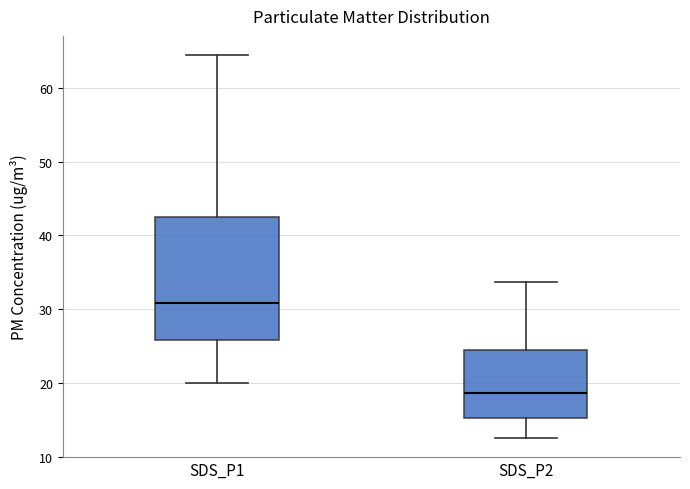

Reading left to right, transcribe this box plot: for each box, give where its median line is, the range the box spans, and where its two whiskers end, as read against the y-axis. The values are not printed on the chart, so give them approximately, as read against the axis.

SDS_P1: median 31, box 26 to 42, whiskers 20 to 64
SDS_P2: median 19, box 15 to 24, whiskers 13 to 34